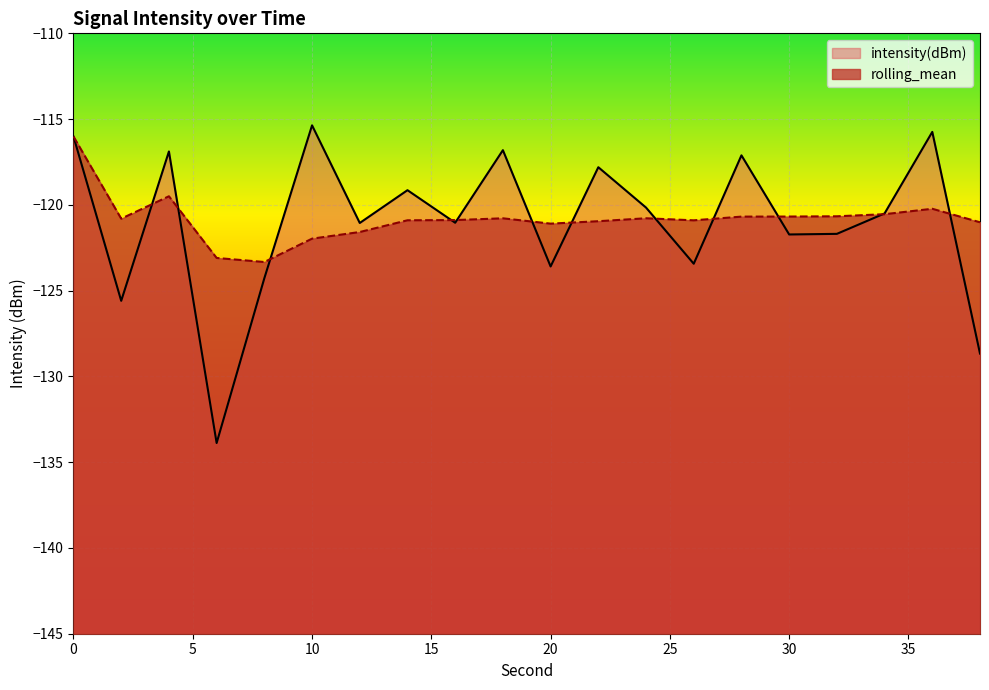

Which series changed the most between 22 and 36?

intensity(dBm)